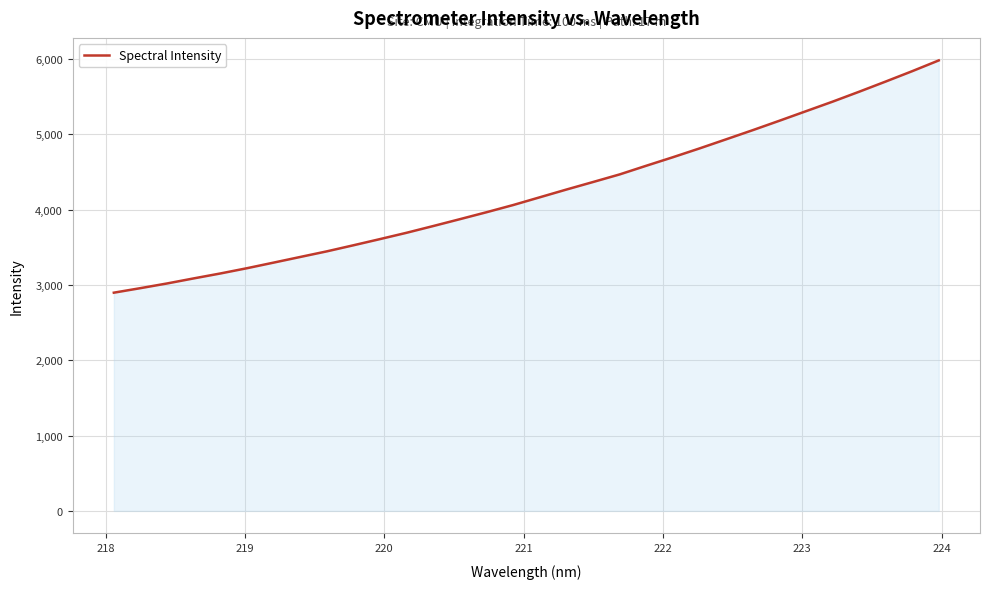

What is the minimum value shown in the chart?

2897.3